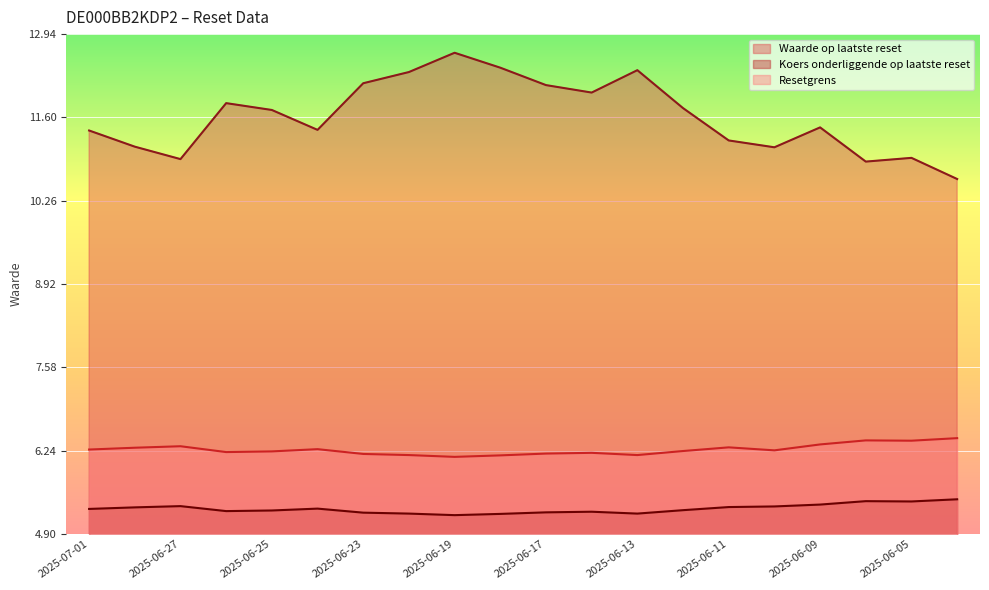

At how many categories does at least one series exceed 11?

16